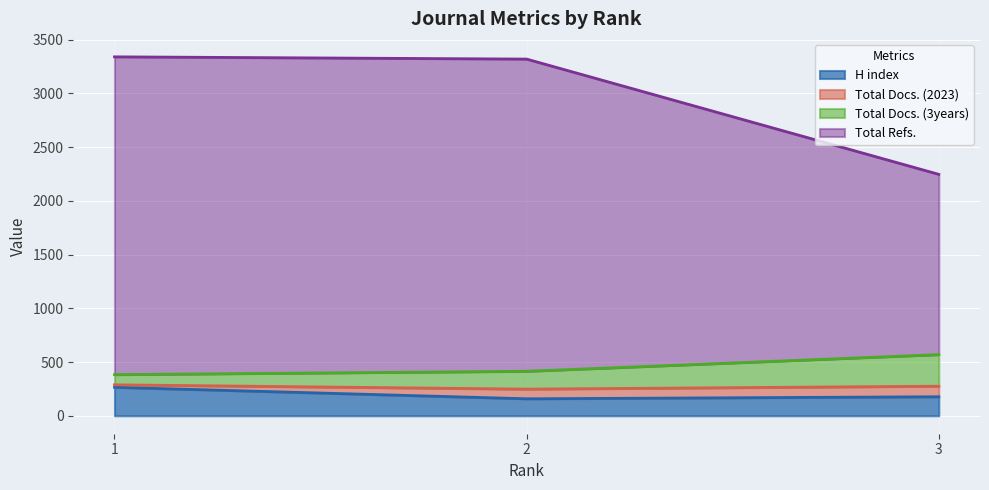

Is it true that H index equals 265 at 1?

True